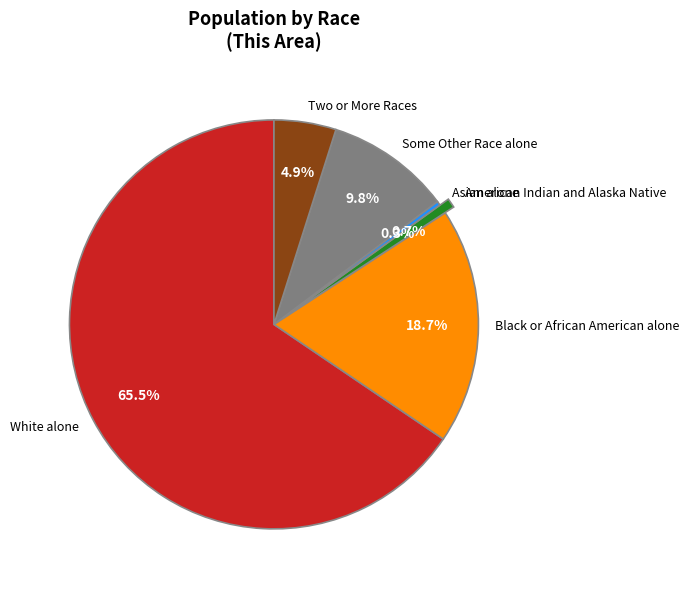

Which slice is the largest?

White alone